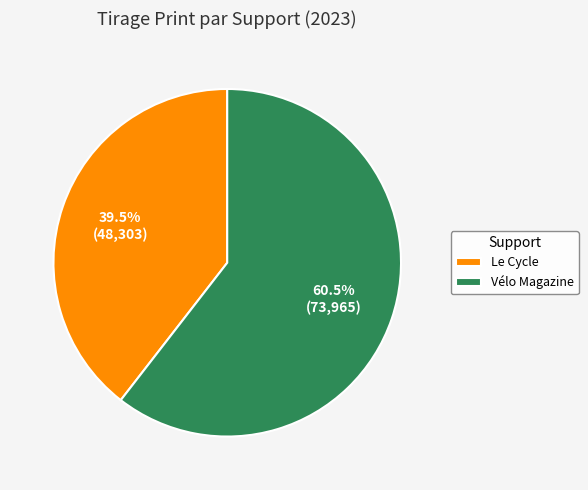

To the nearest percent, what is the difference between the largest and smallest slice percentages?

21%